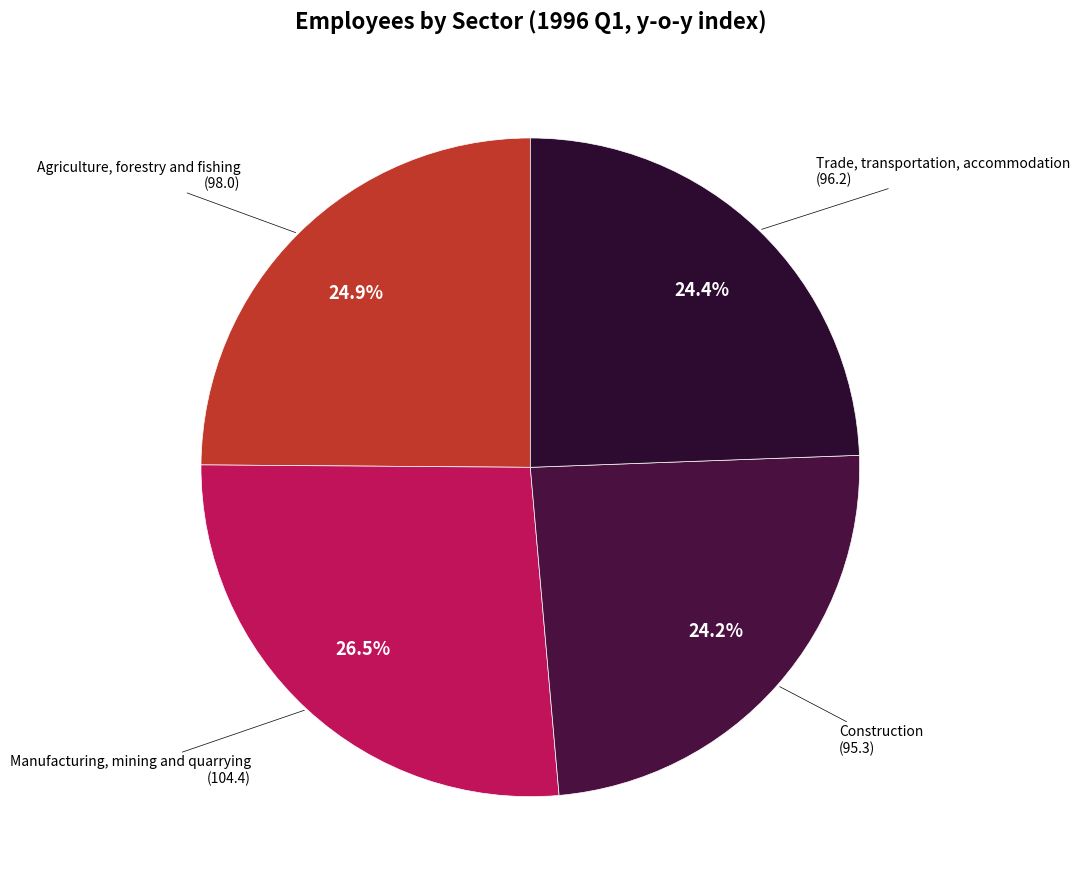

Is it true that Trade, transportation, accommodation is 24% of the pie?

True